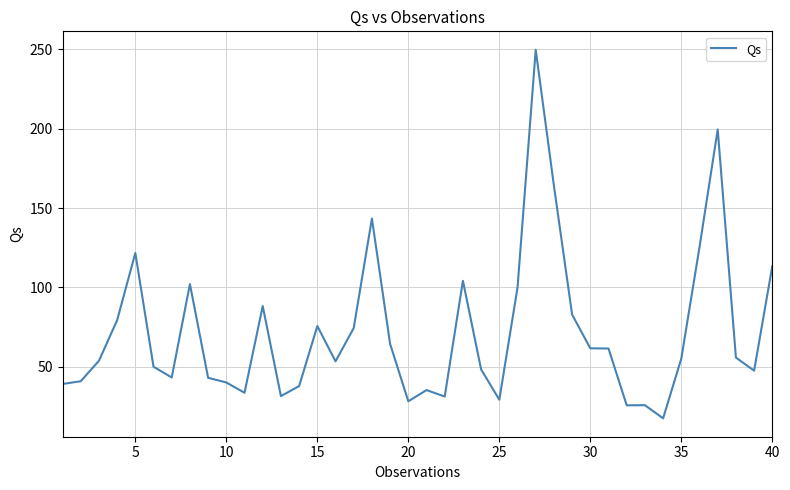

What is the difference between the maximum and minimum values?

232.3